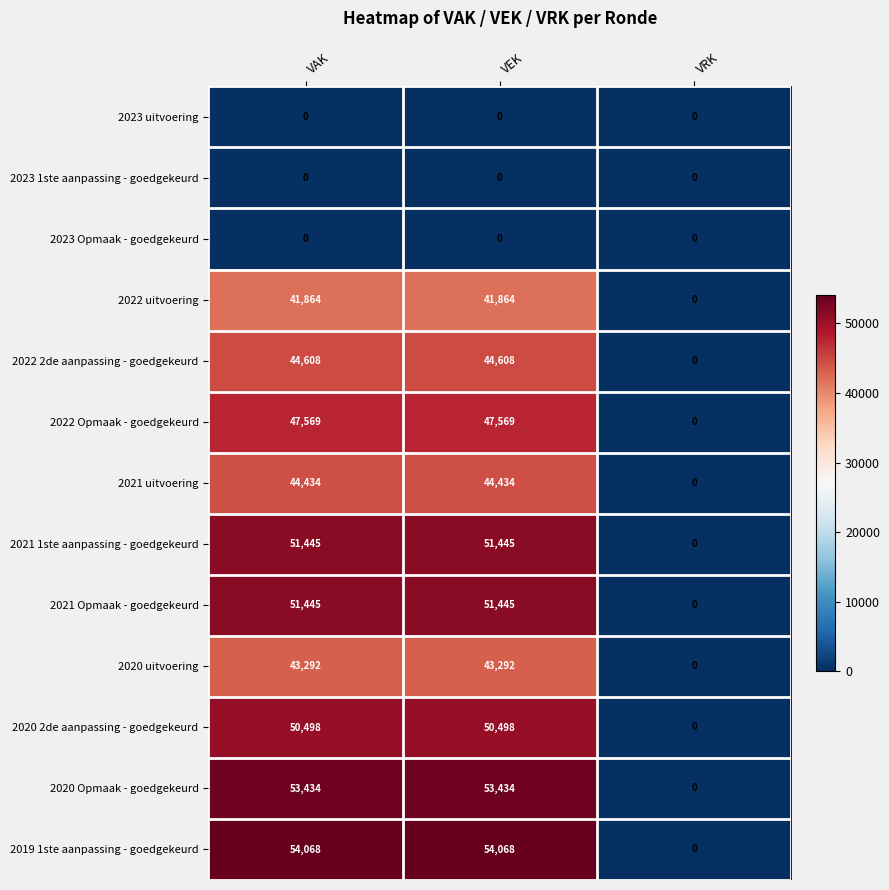

What is the maximum value for 2019 1ste aanpassing - goedgekeurd?

54068